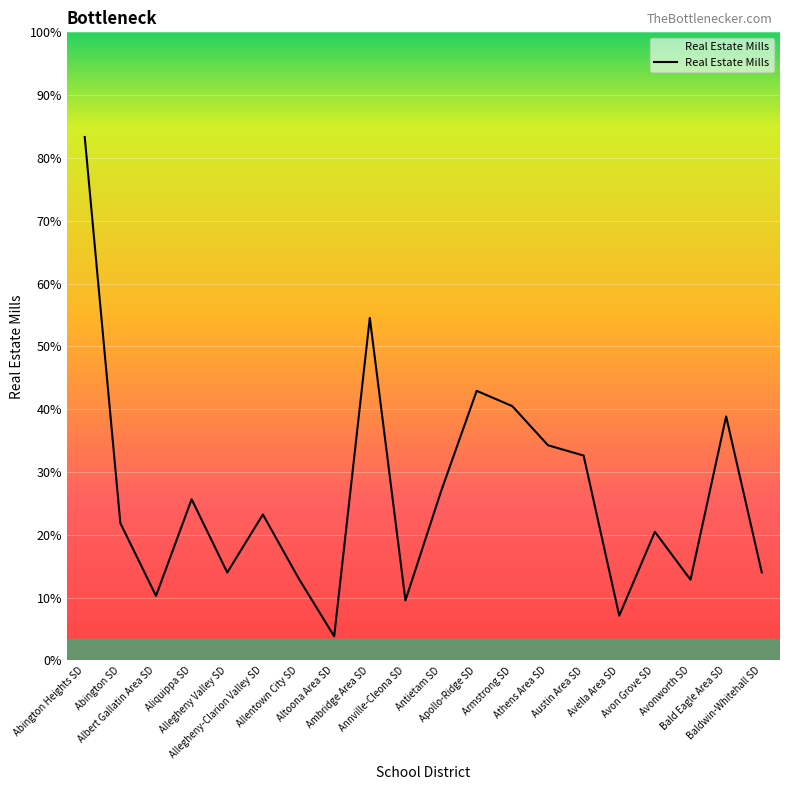

At which category does the data reach its first local valley?

Albert Gallatin Area SD